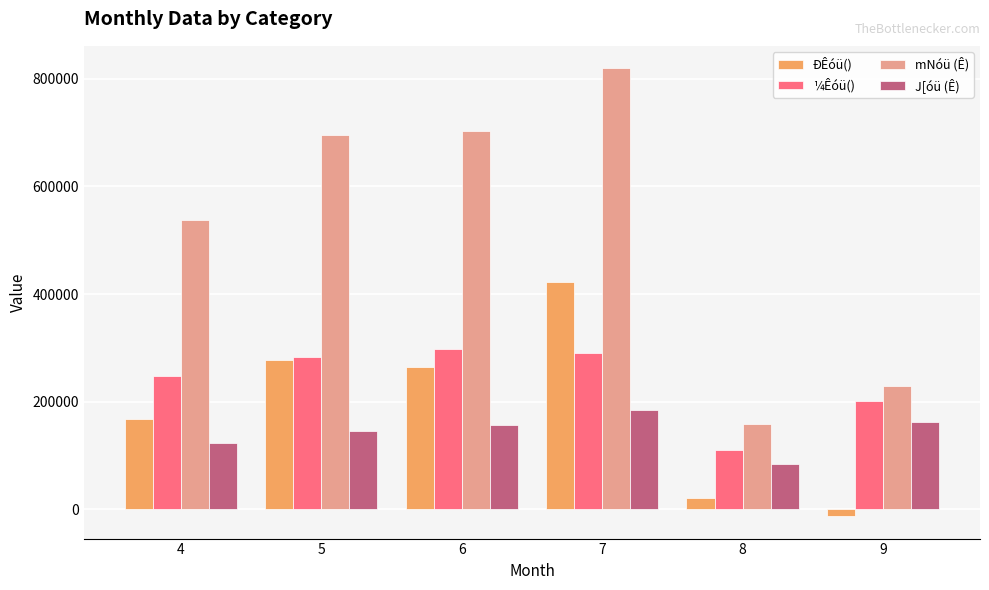

What is the maximum value for ÐÊóü()?

421669